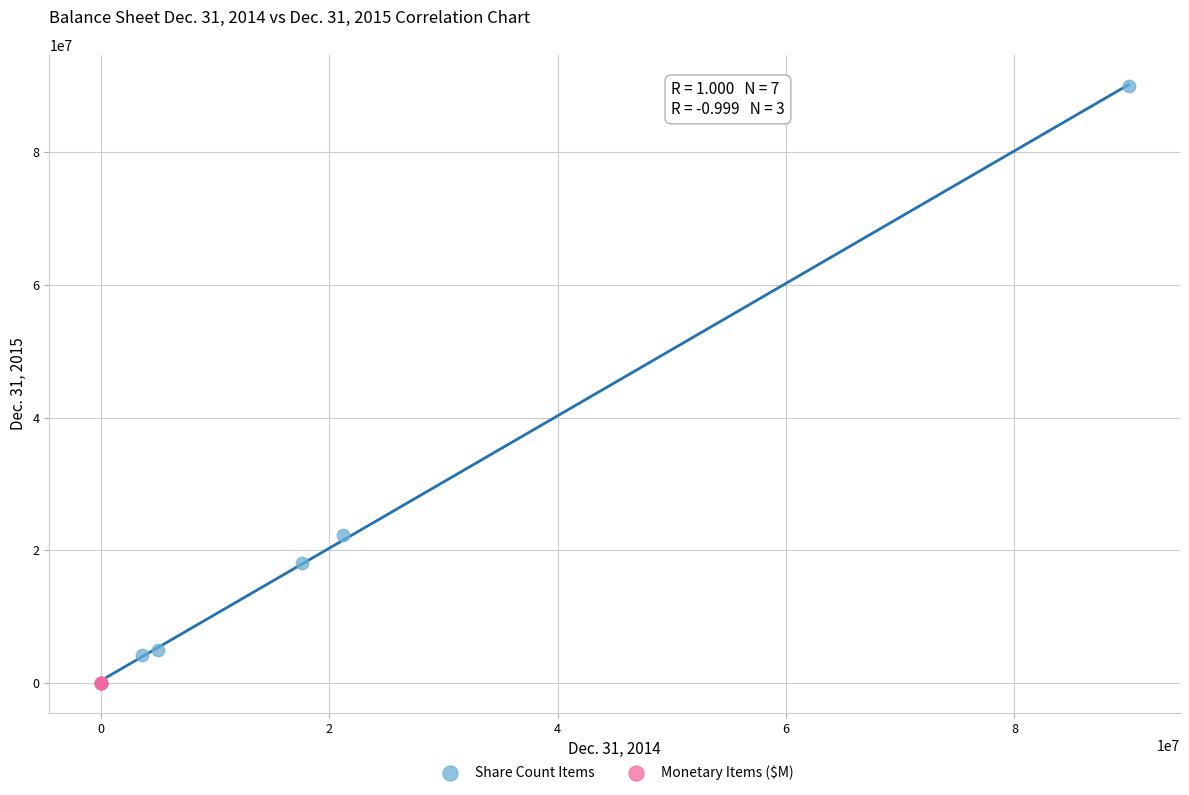

Which series reaches the maximum Y coordinate?

Share Count Items